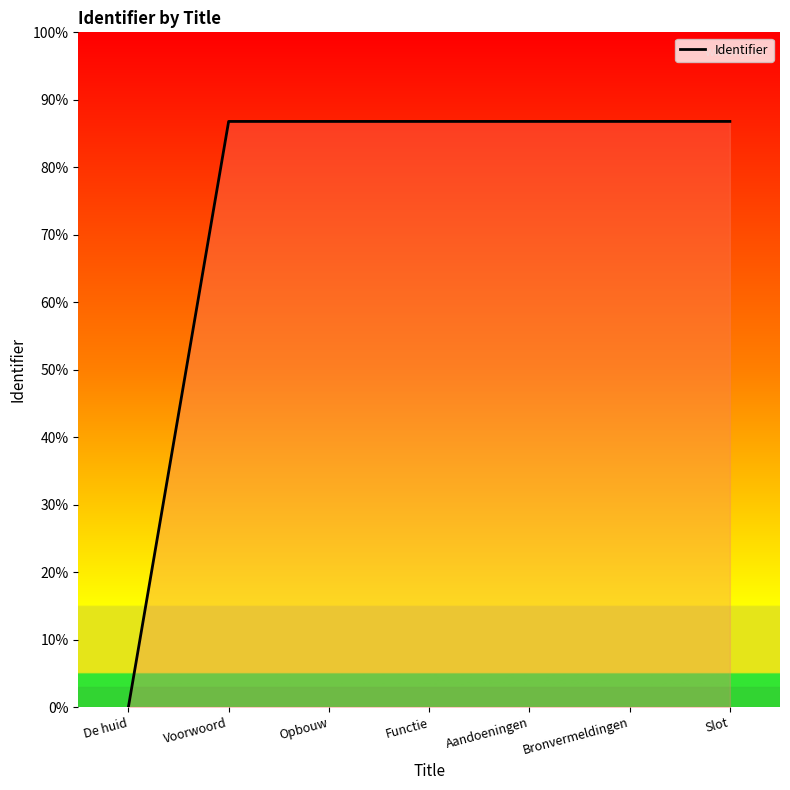

Is it true that the value at Opbouw is 11876852?

False